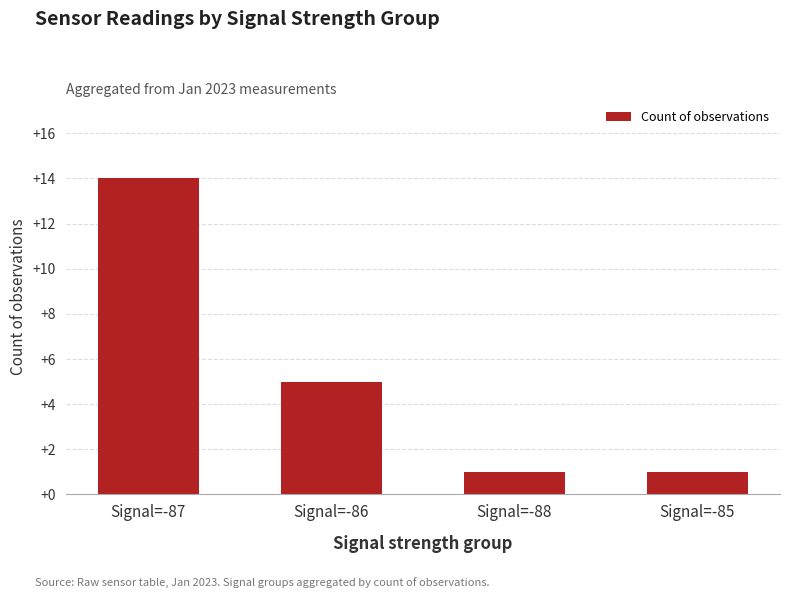

Where is the data nearest to the value 7?

Signal=-86